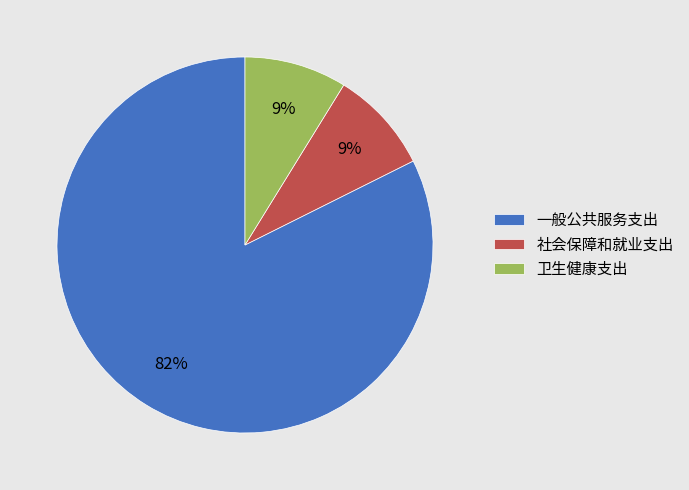

To the nearest percent, what is the average slice percentage?

33%